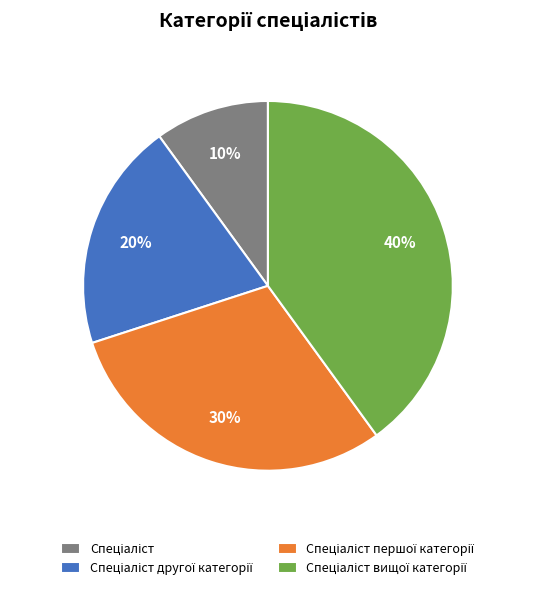

Count the number of slices in the pie.

4